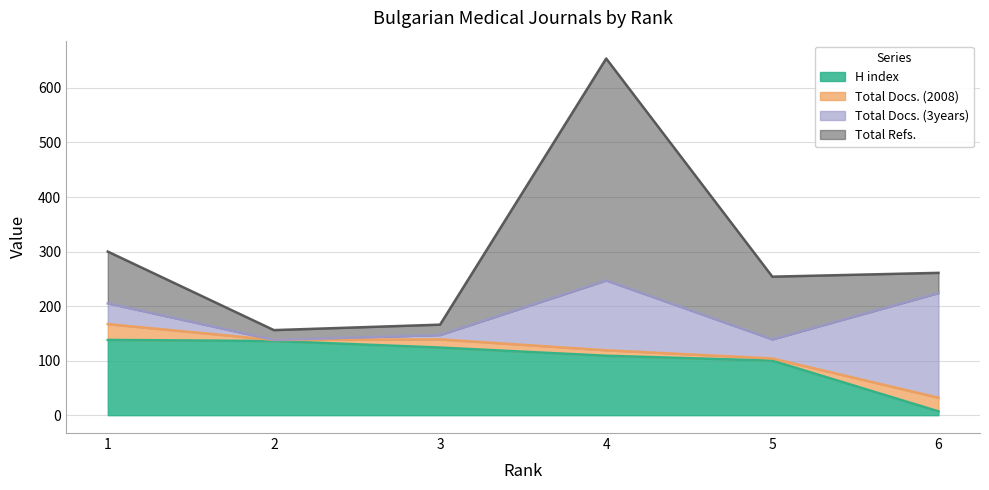

Which series changed the most between 3 and 5?

Total Refs.